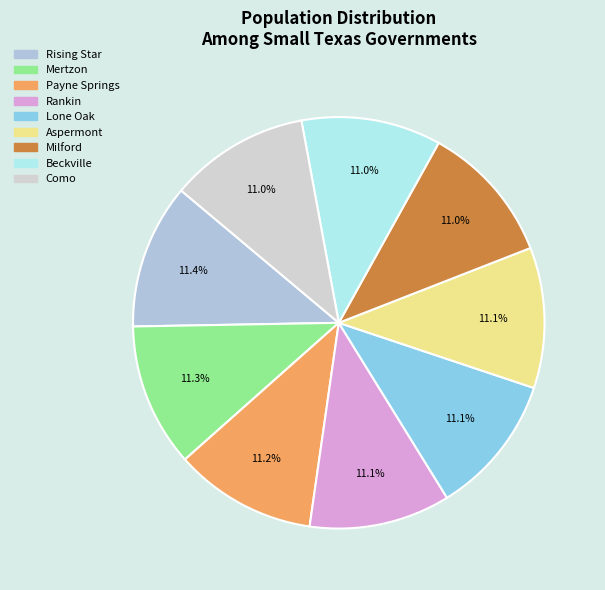

What is the total percentage of Mertzon and Rising Star?

22.7%